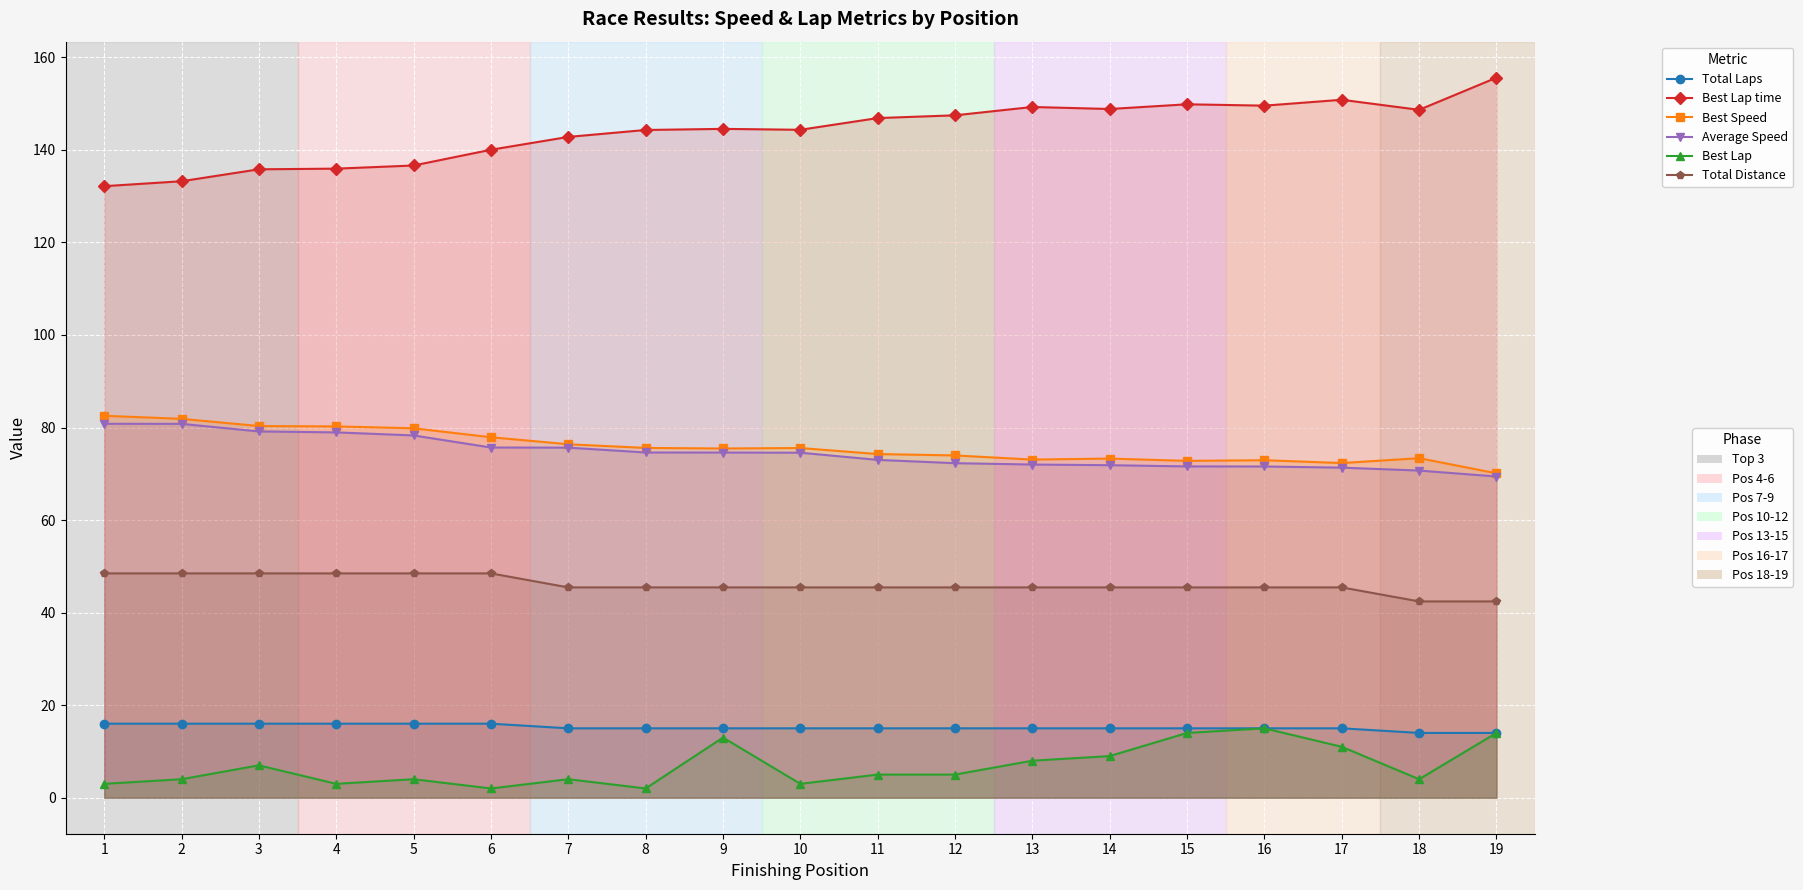

Which series changed the most between 6 and 16?

Best Lap